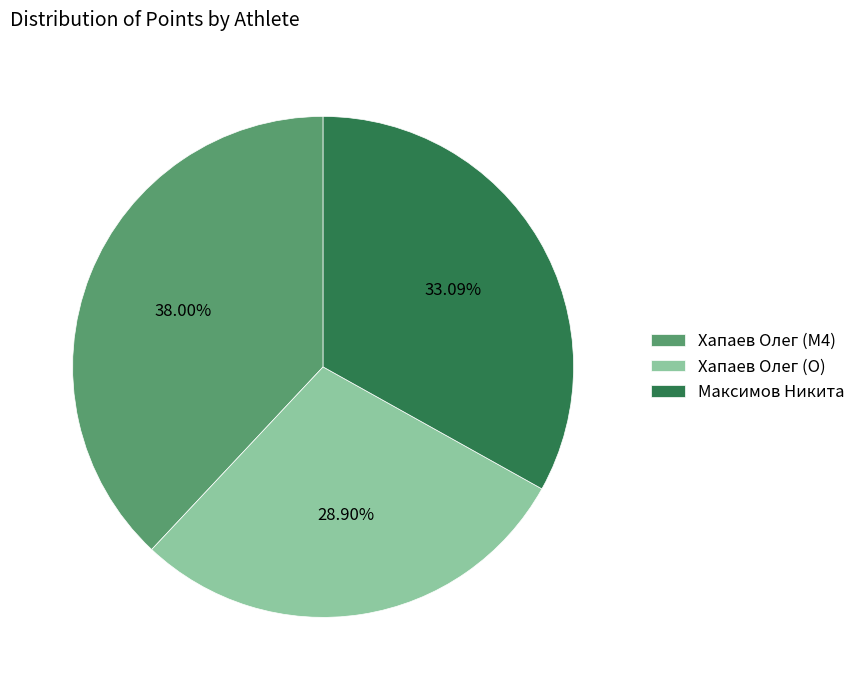

Approximately how many times larger is the value at Хапаев Олег (O) compared to Хапаев Олег (M4)?

0.8